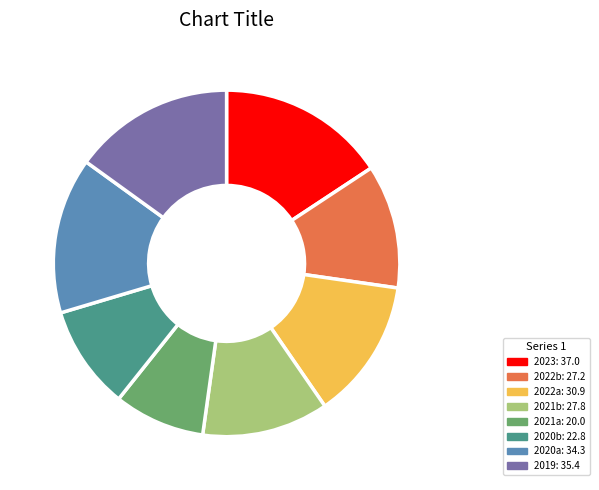

Is there any slice that represents more than half of the pie?

No